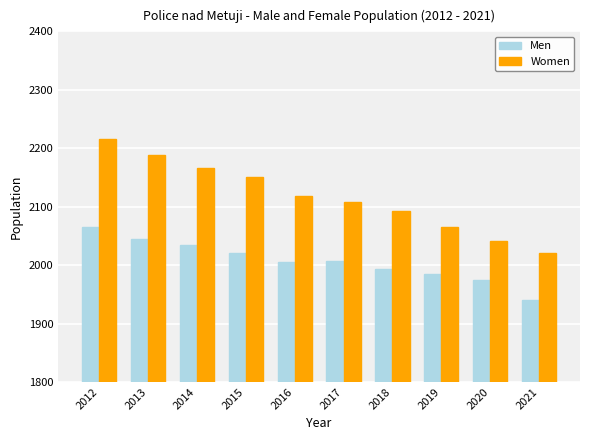

Is it true that Men equals 417 at 2017?

False